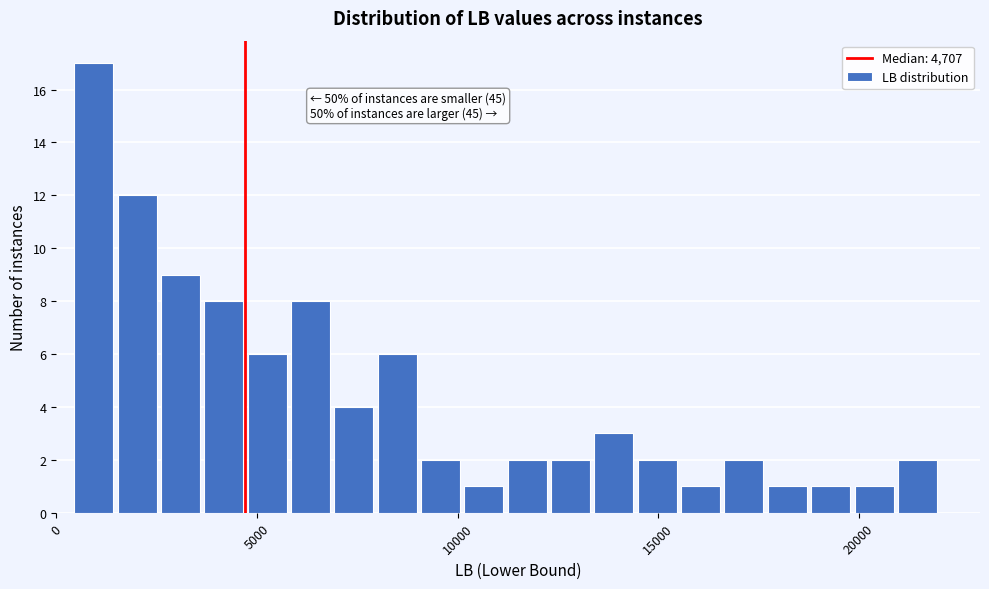

Around what value on the x-axis is the tallest bar? Give the approximate position of its centre, as read against the axis.

1000